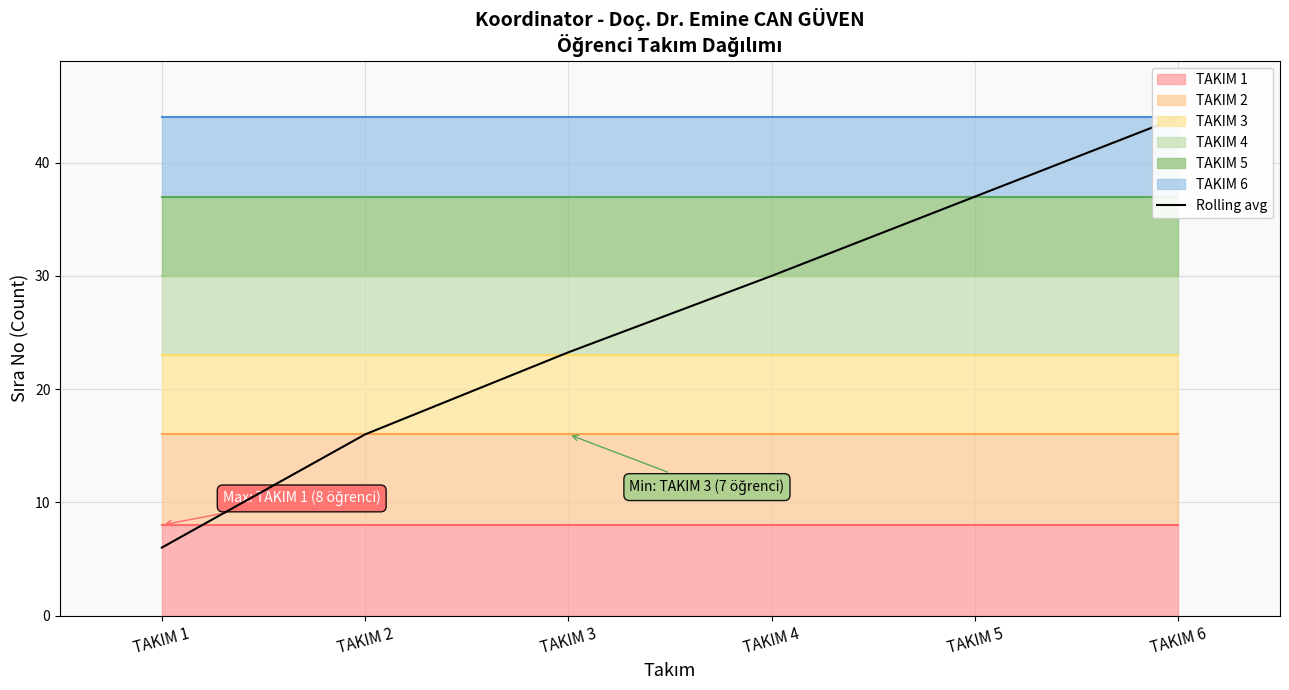

What is the difference between the maximum and minimum values?

38.0